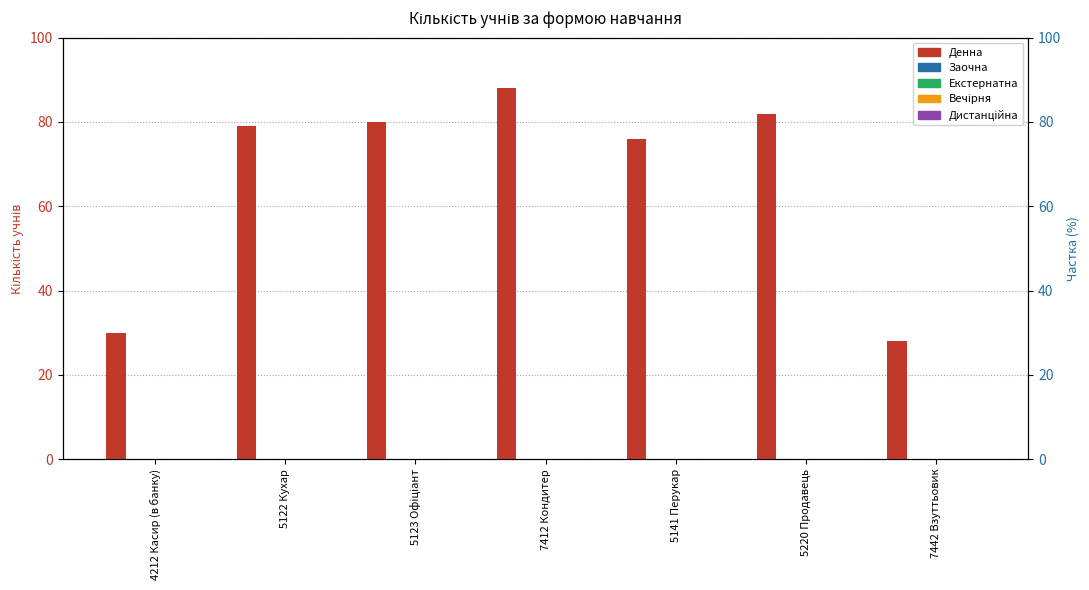

Which series has the largest range (max minus min)?

Денна